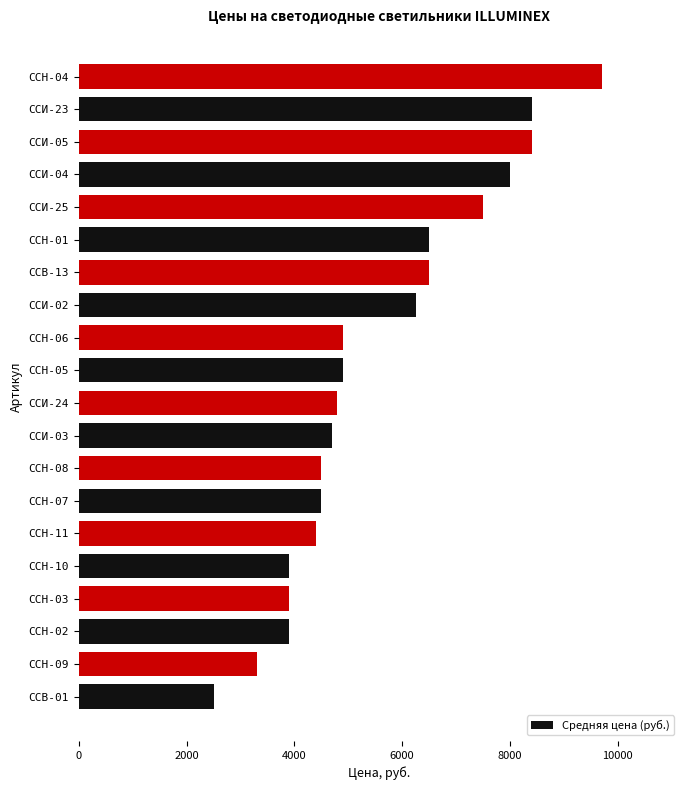

What is the difference between the maximum and minimum values?

7200